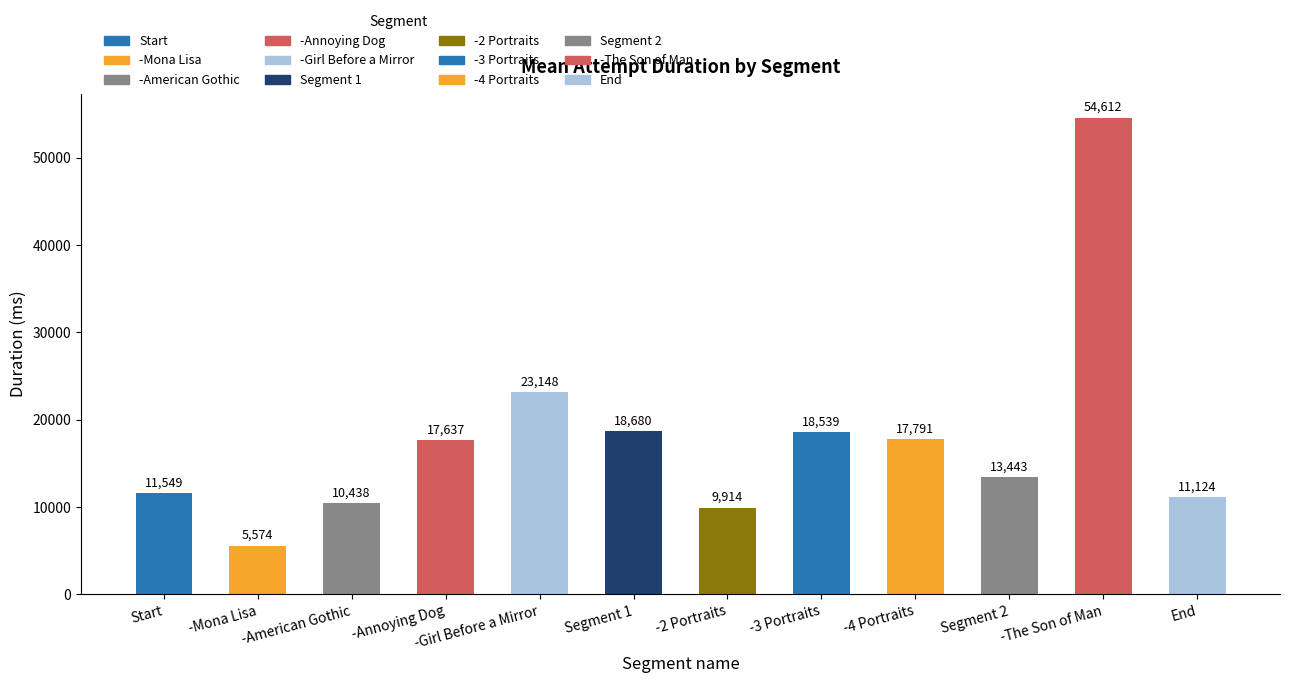

Does the chart contain stacked bars?

No